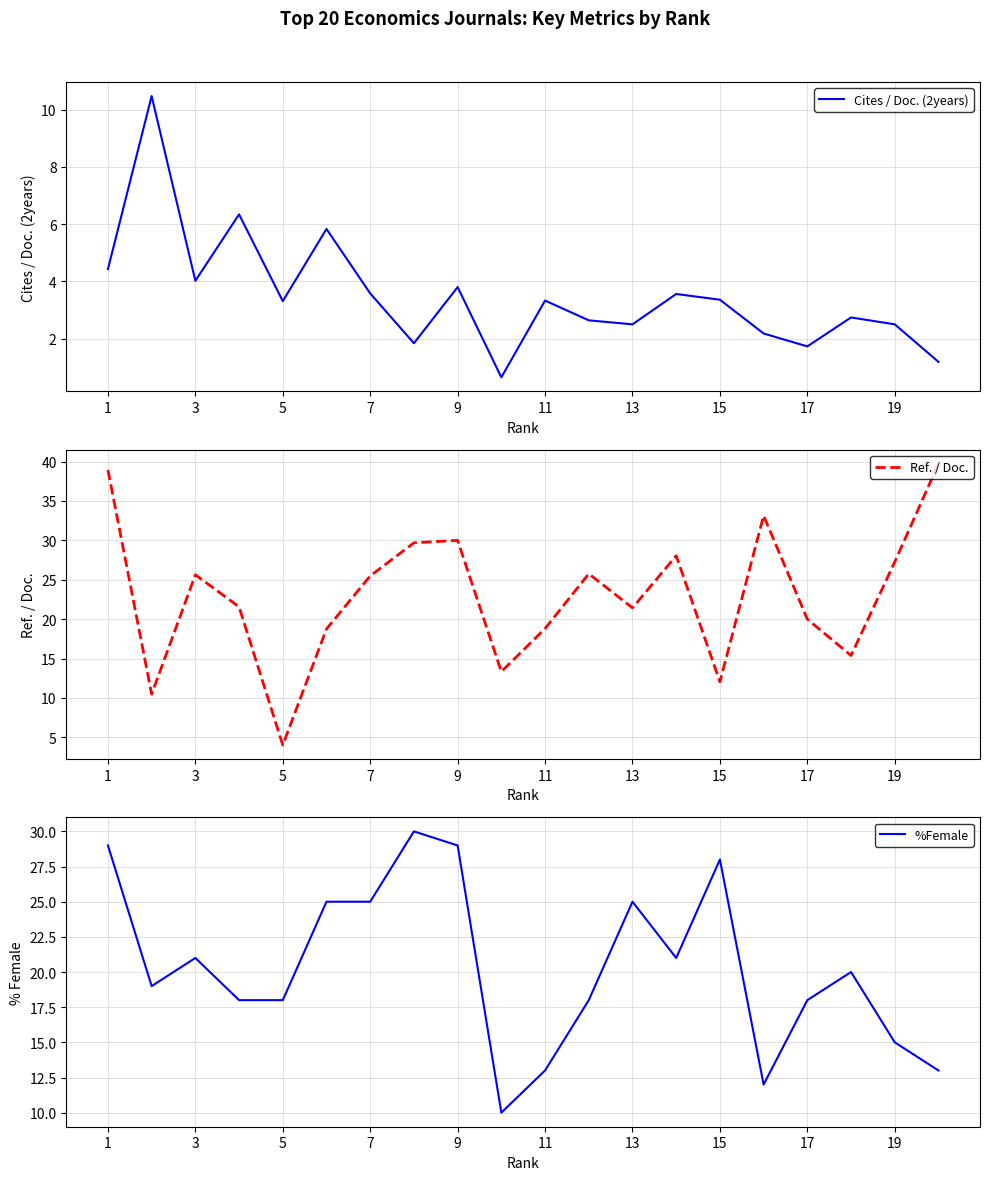

How many series are shown in this chart?

3